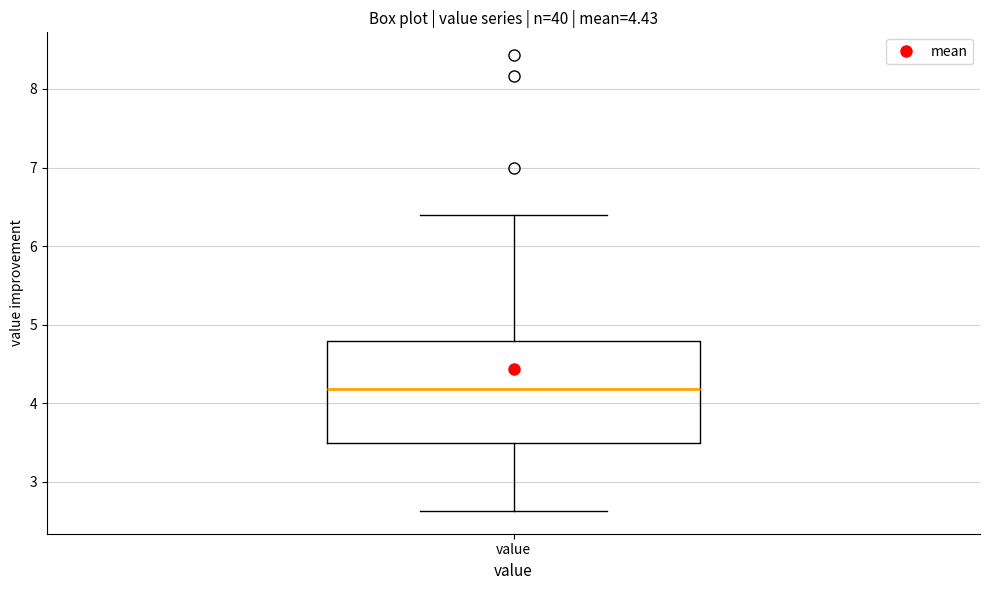

Read this box plot against the y-axis: the position of the median line, the range covered by the box, and the ends of both whiskers. The values are not printed on the chart, so give them approximately, as read against the axis.

median 4.2, box 3.5 to 4.8, whiskers 2.6 to 6.4